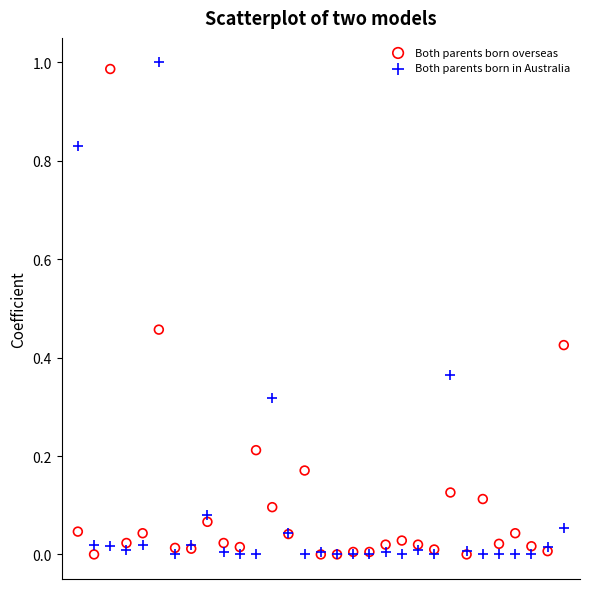

What are all the series names shown in the legend?

Both parents born overseas, Both parents born in Australia